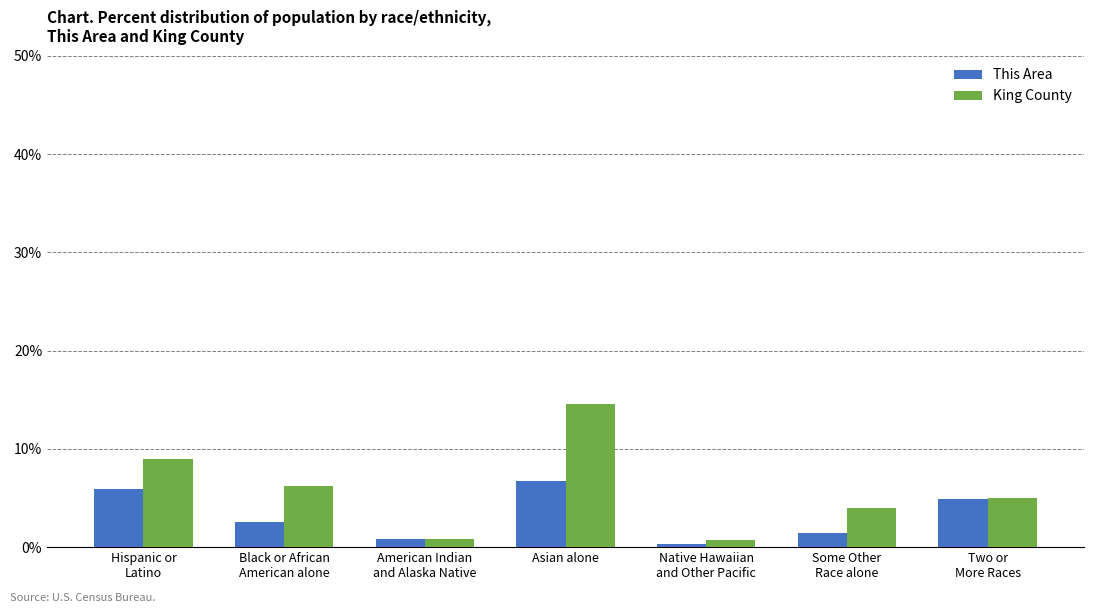

What is the difference between the second highest and second lowest values in the This Area series?

5.0